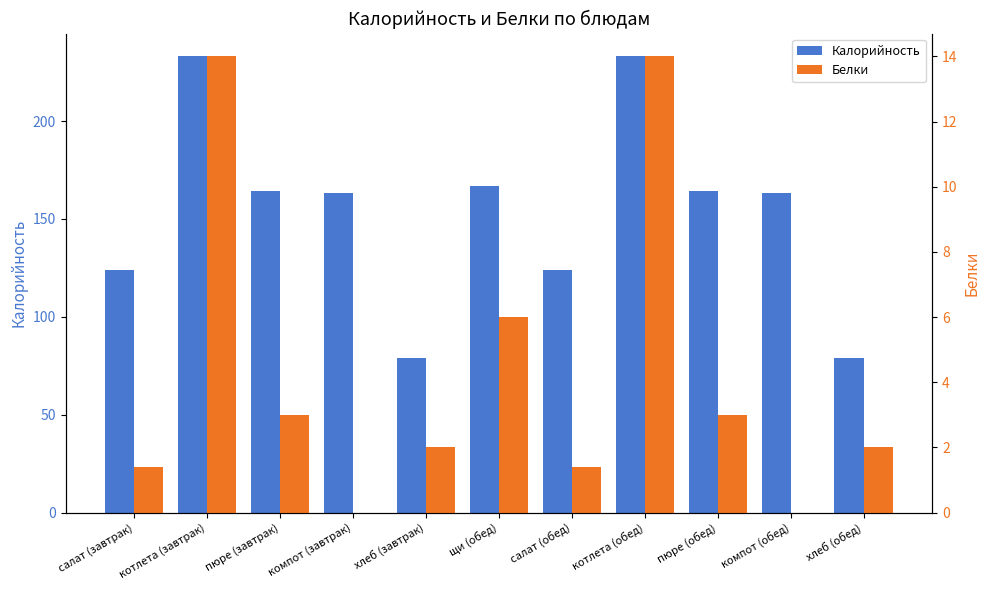

What is the label of the 2nd bar from the left?

котлета (завтрак)